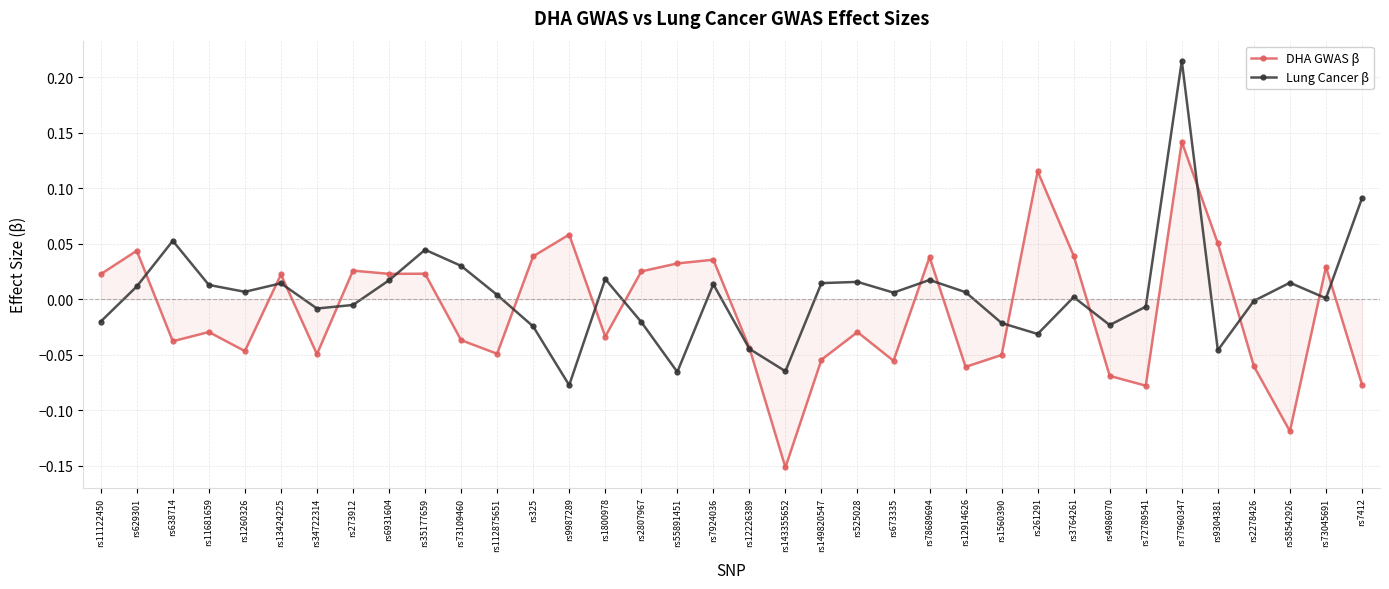

Is this an area chart (filled region under the line)?

No